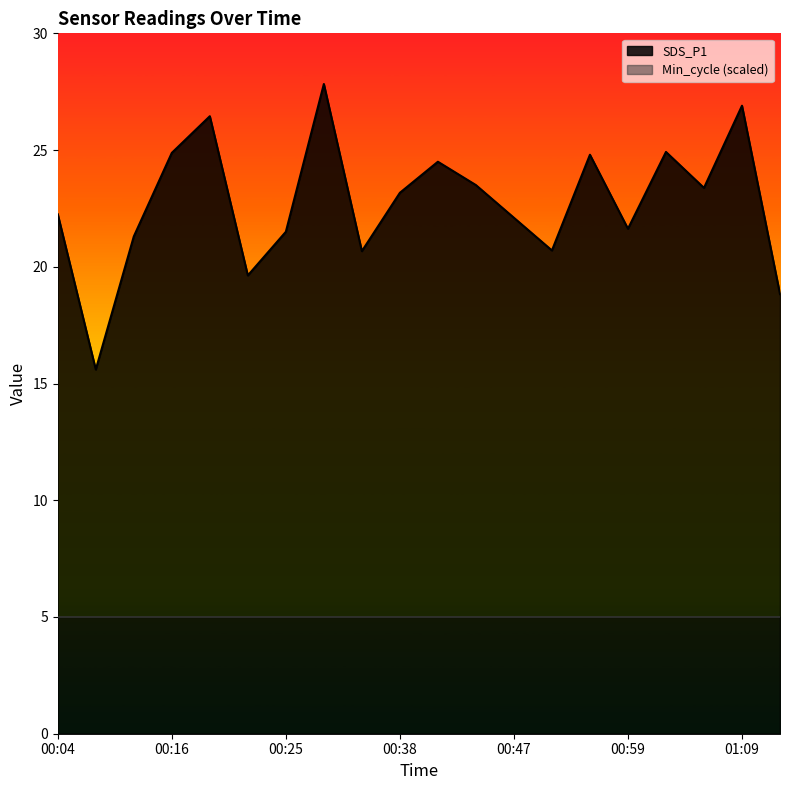

List the labels in order of value, largest first.

00:28, 01:09, 00:21, 01:02, 00:16, 00:57, 00:40, 00:45, 01:04, 00:38, 00:04, 00:47, 00:59, 00:25, 00:11, 00:52, 00:33, 00:23, 01:12, 00:06